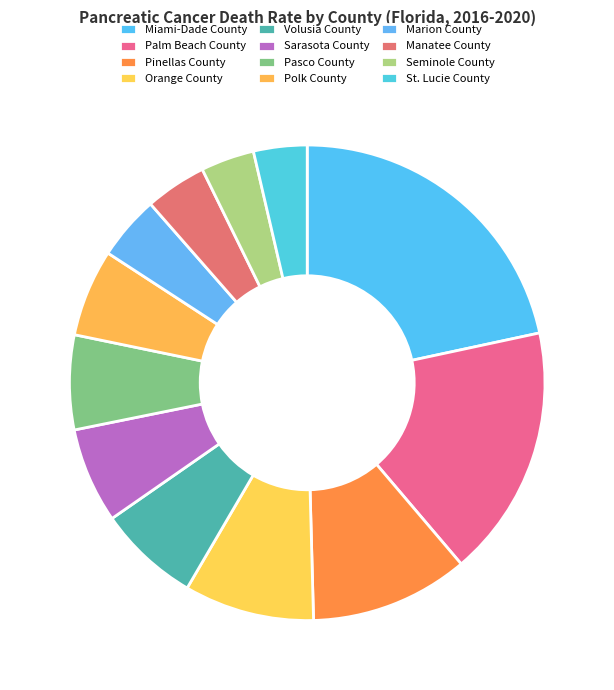

Which category has the biggest portion of the pie?

Miami-Dade County